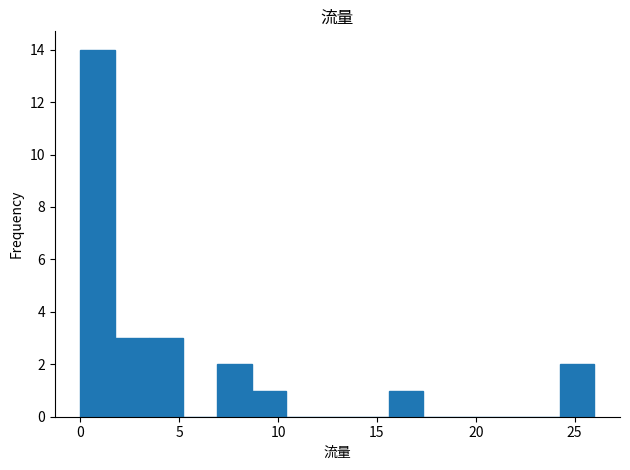

Read against the x-axis, roughly where is the centre of the tallest bar?

1.0